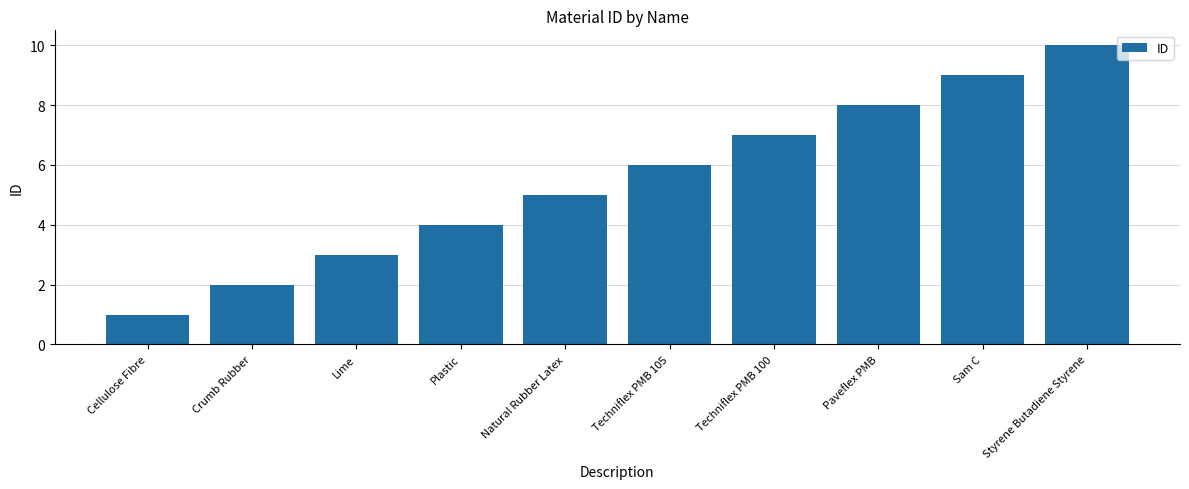

What is the greatest value displayed?

10